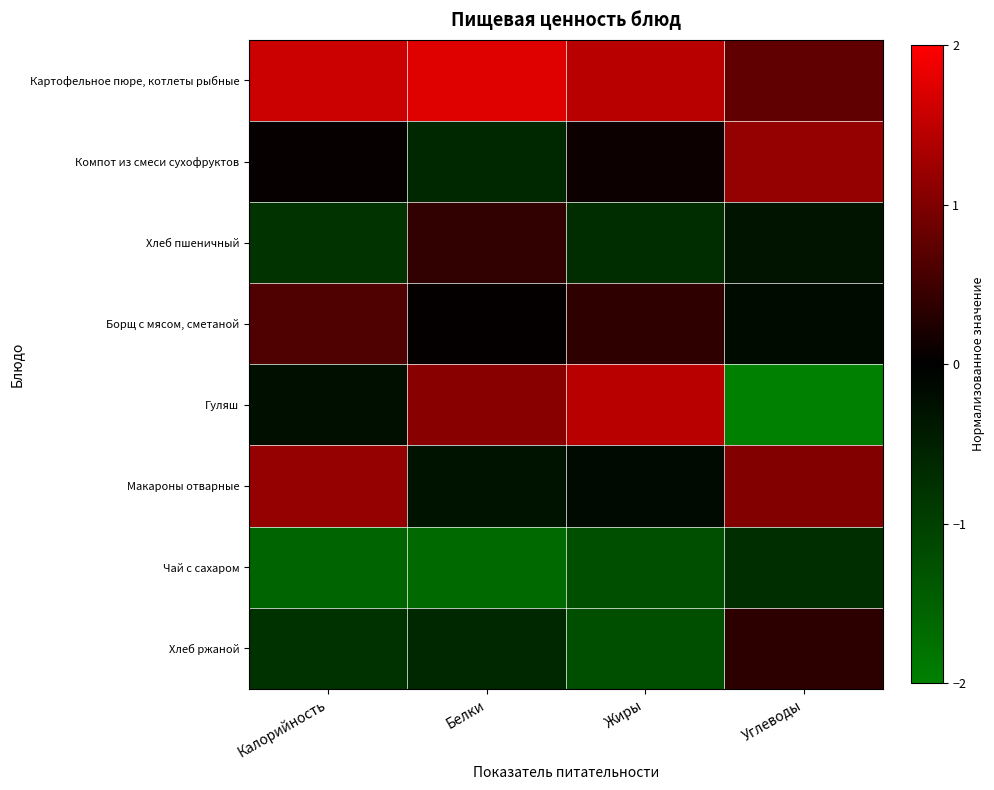

Which category has the lowest value across all series?

Углеводы